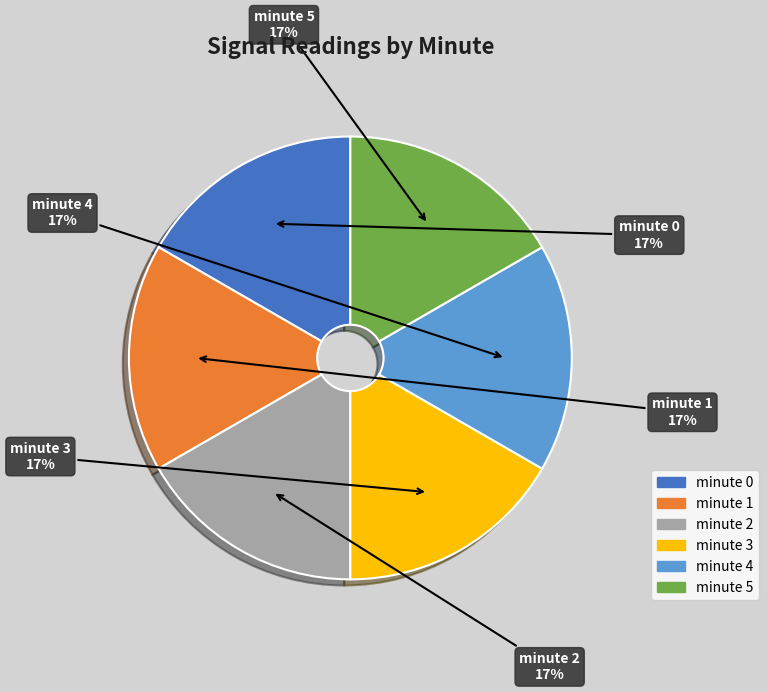

Is it true that minute 3 is 3% of the pie?

False